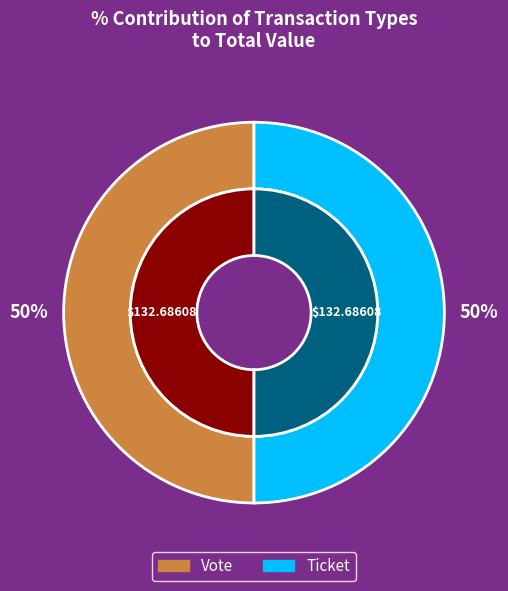

Which category has the biggest portion of the pie?

Vote